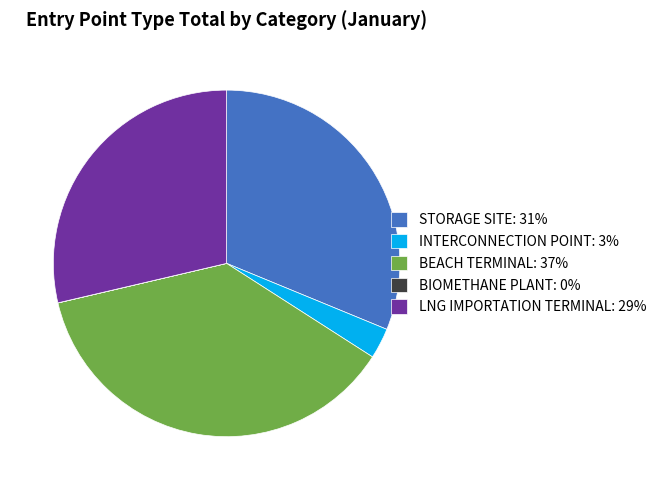

What is the largest slice in the pie chart?

BEACH TERMINAL: 37%